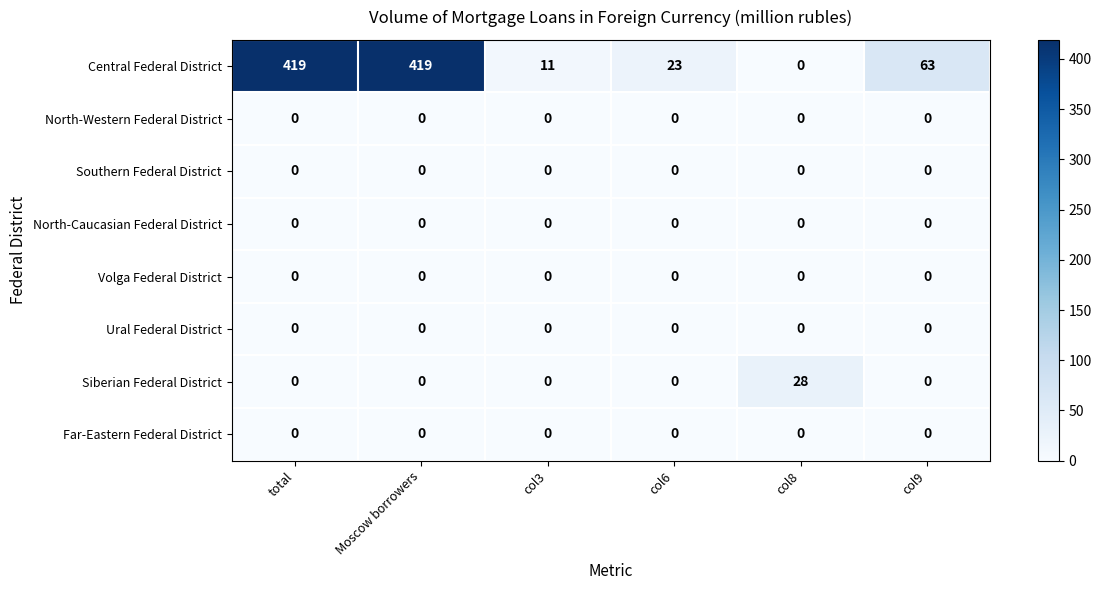

Which series has the widest spread of values?

Central Federal District